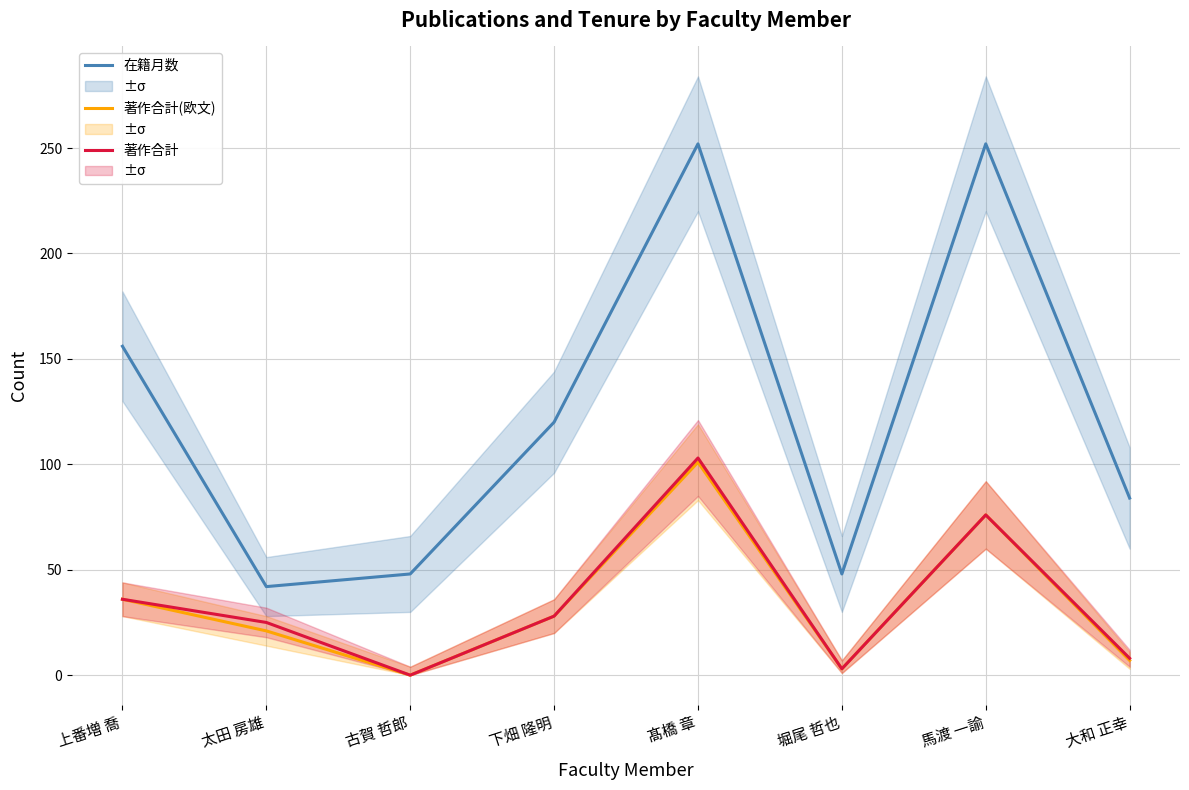

What is the sum of all 在籍月数 values?

1002